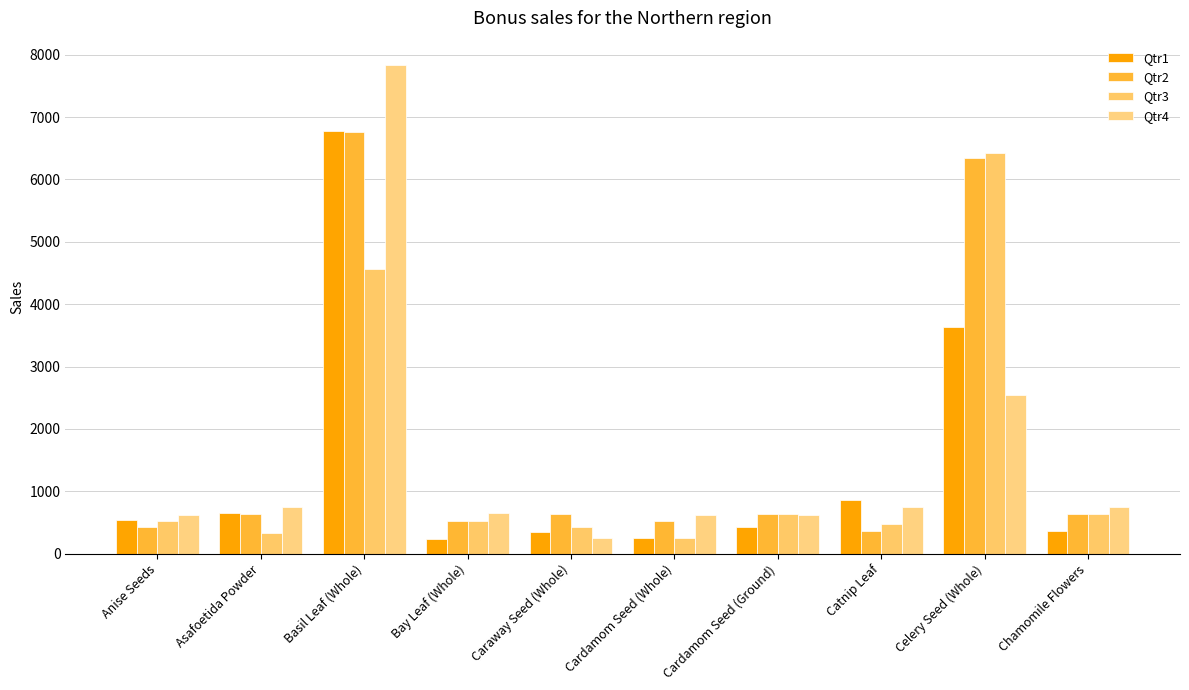

Where does the Qtr3 series first go above 525?

Basil Leaf (Whole)